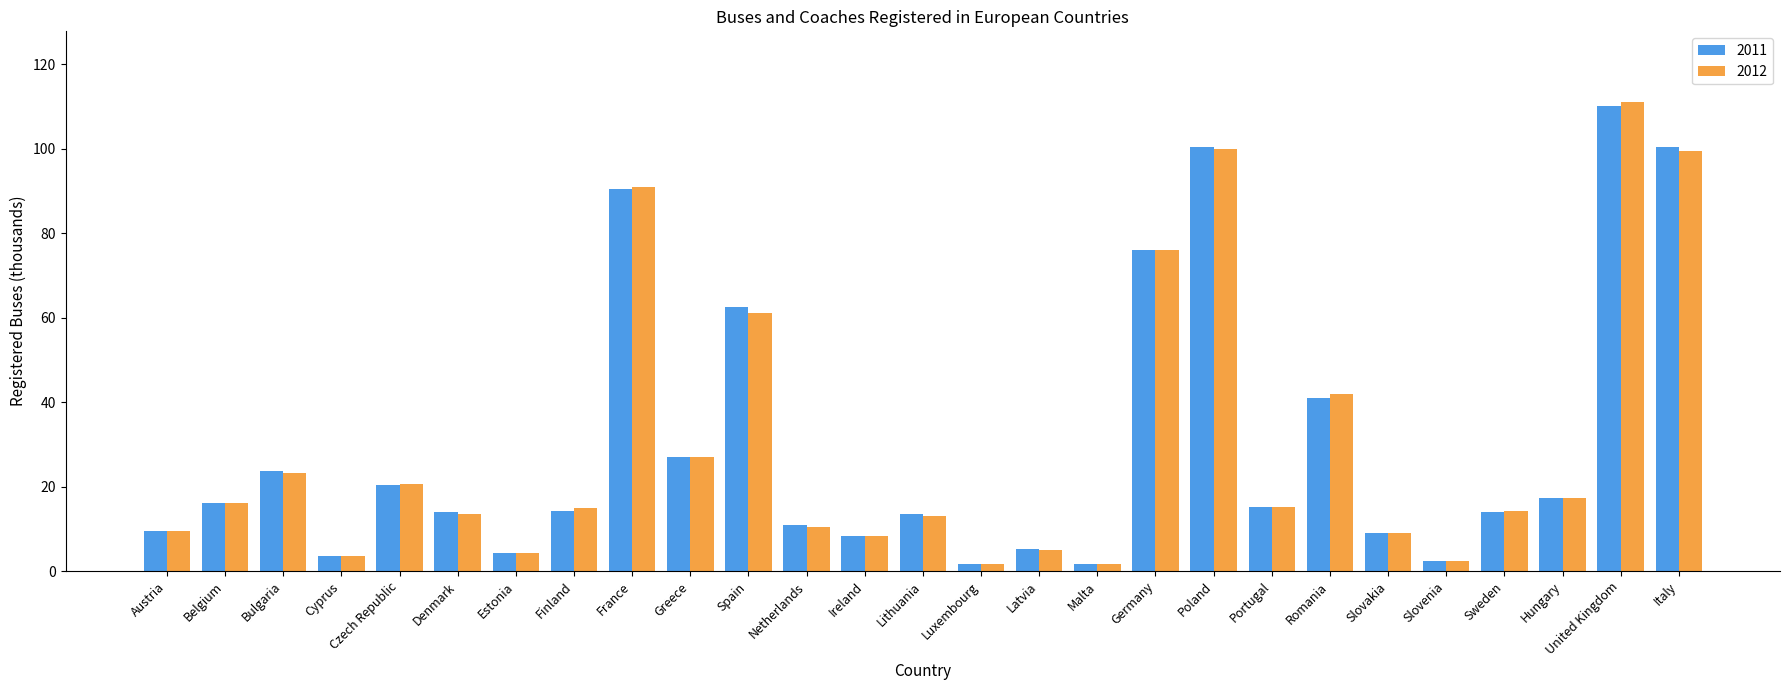

Is the value of 2011 at Poland greater than the value of 2012 at Romania?

Yes